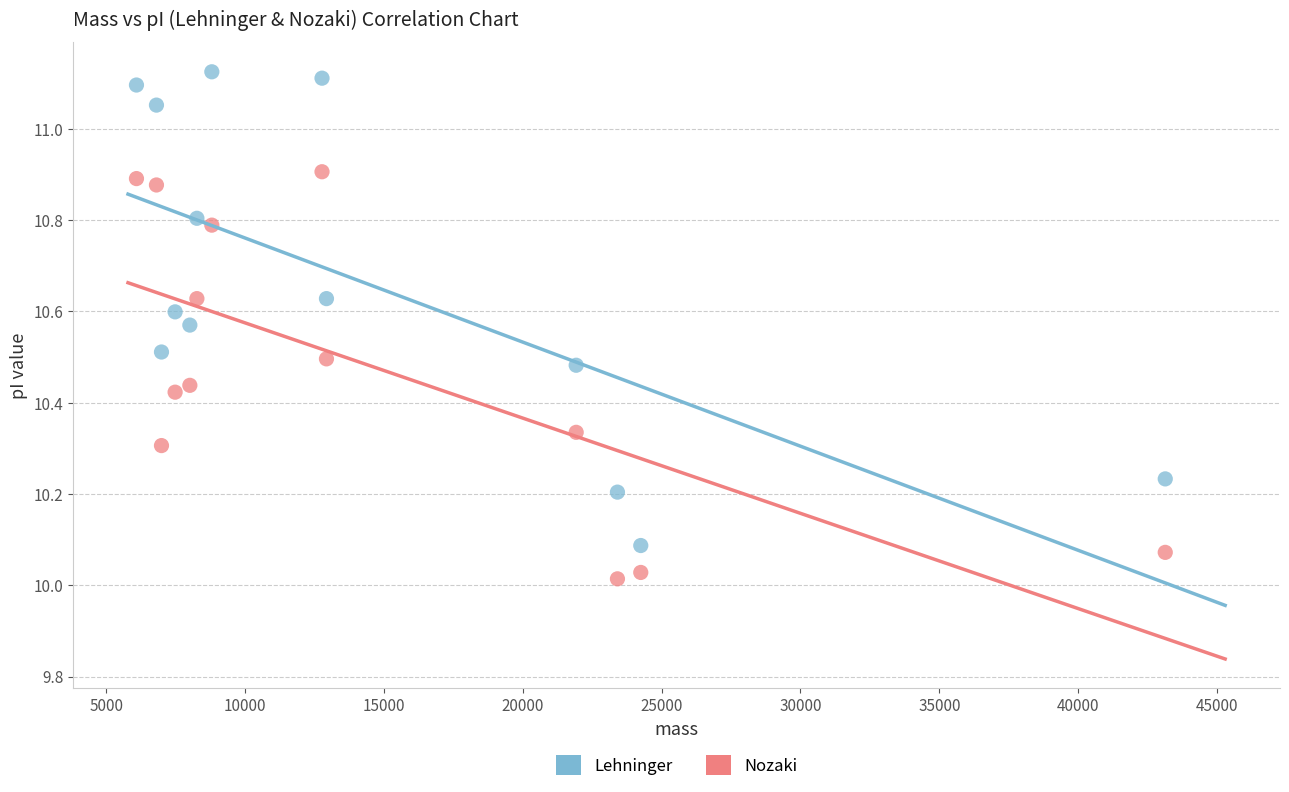

Across all data points, what is the range of Y values (max minus min)?

1.1